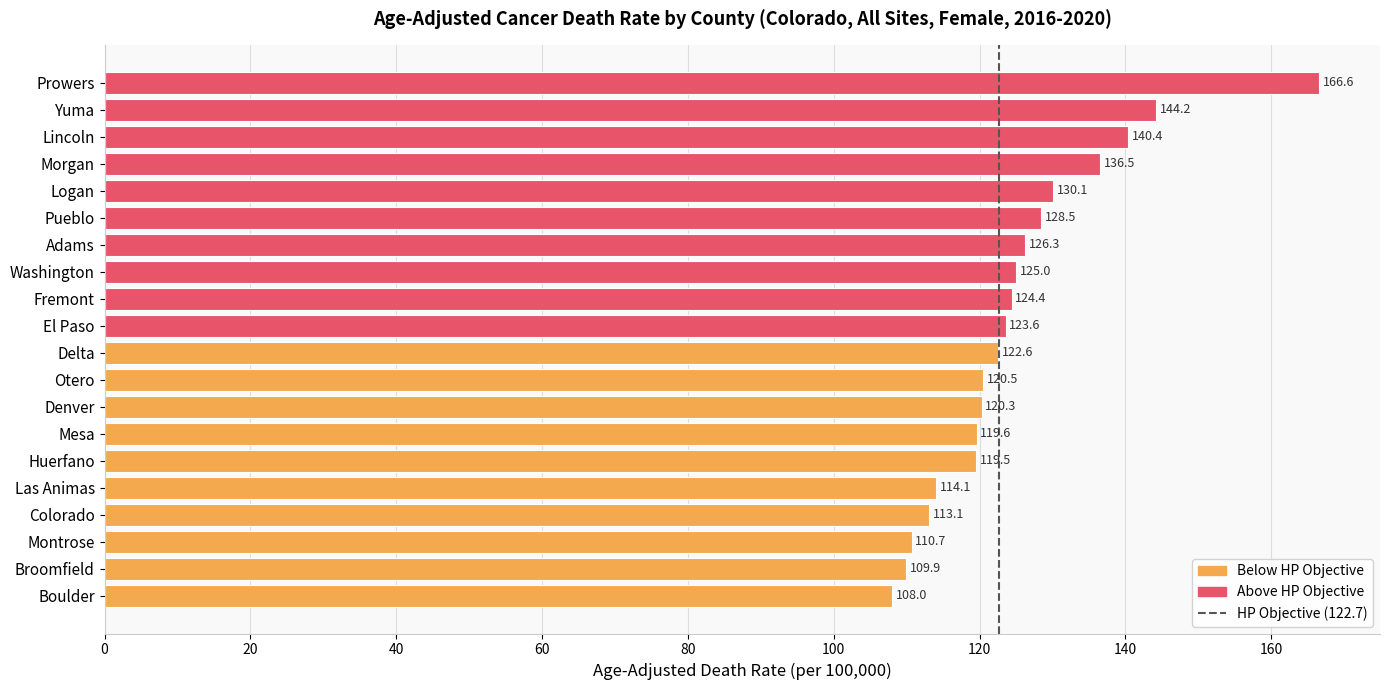

Which has a higher value, Denver or Montrose?

Denver